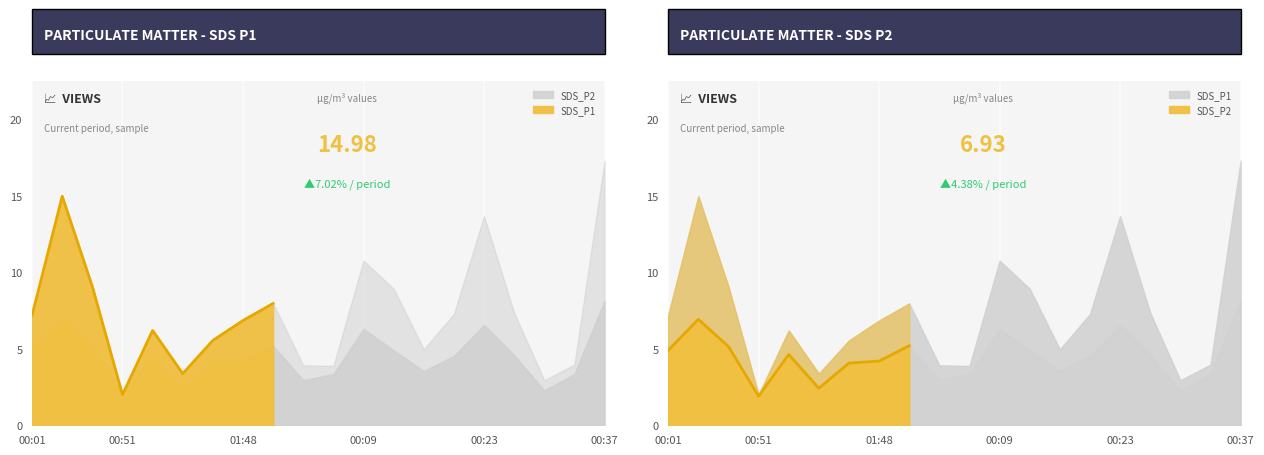

Rank the series at 01:51 from highest to lowest value.

SDS_P1, SDS_P2